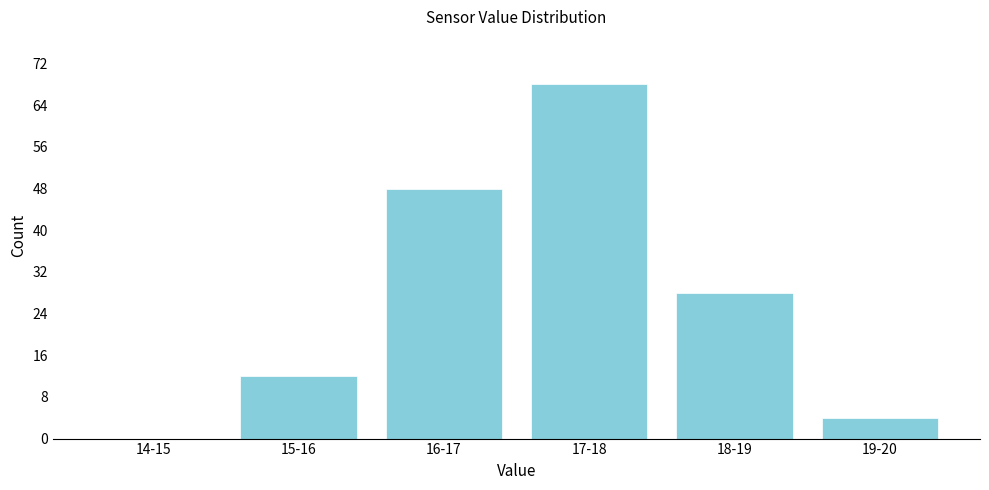

Reading left to right, transcribe all the data shown in this chart.

14-15=0	15-16=12	16-17=48	17-18=68	18-19=28	19-20=4